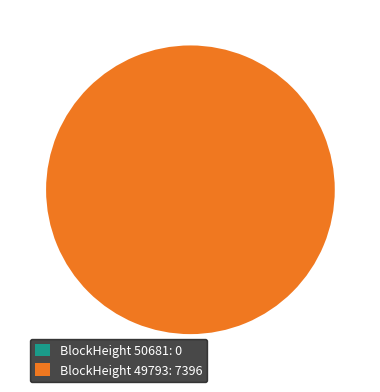

How many slices are in this pie chart?

2